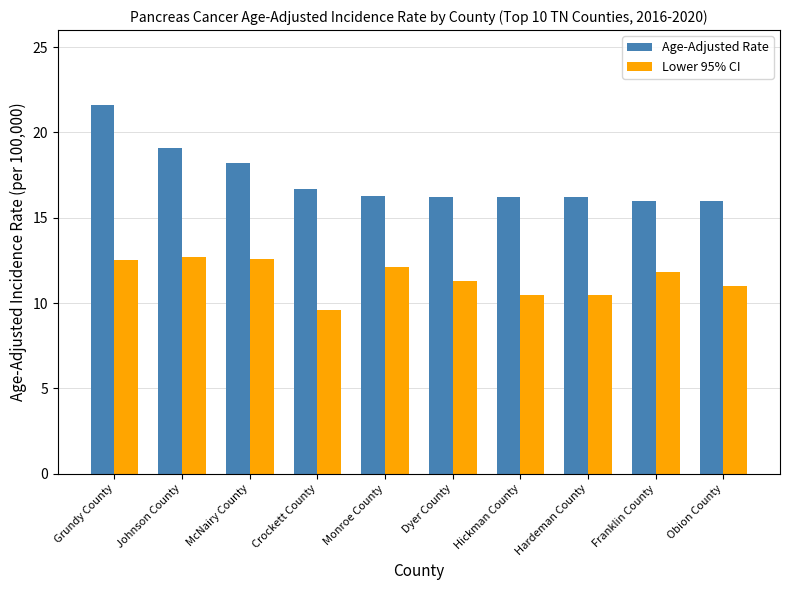

At which label is Lower 95% CI closest to 11?

Obion County